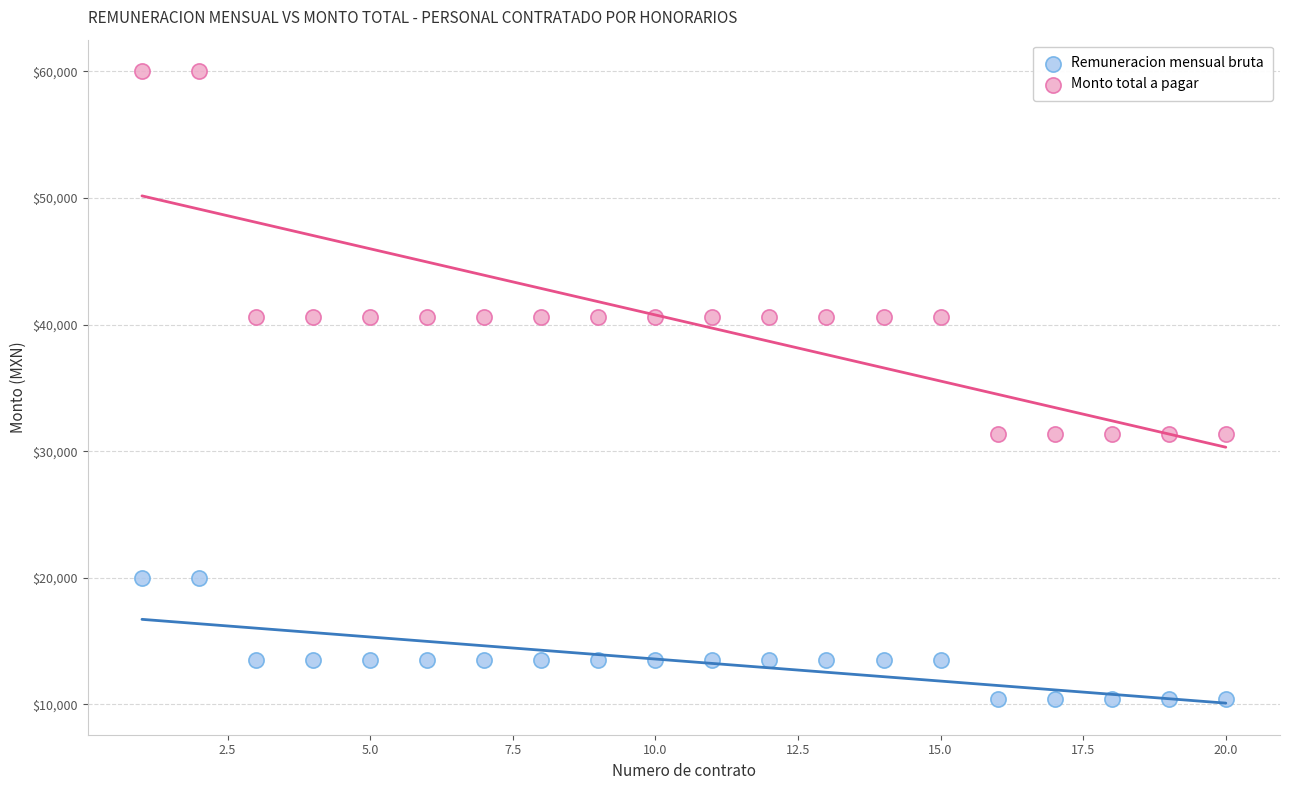

What are all the series names shown in the legend?

Remuneracion mensual bruta, Monto total a pagar